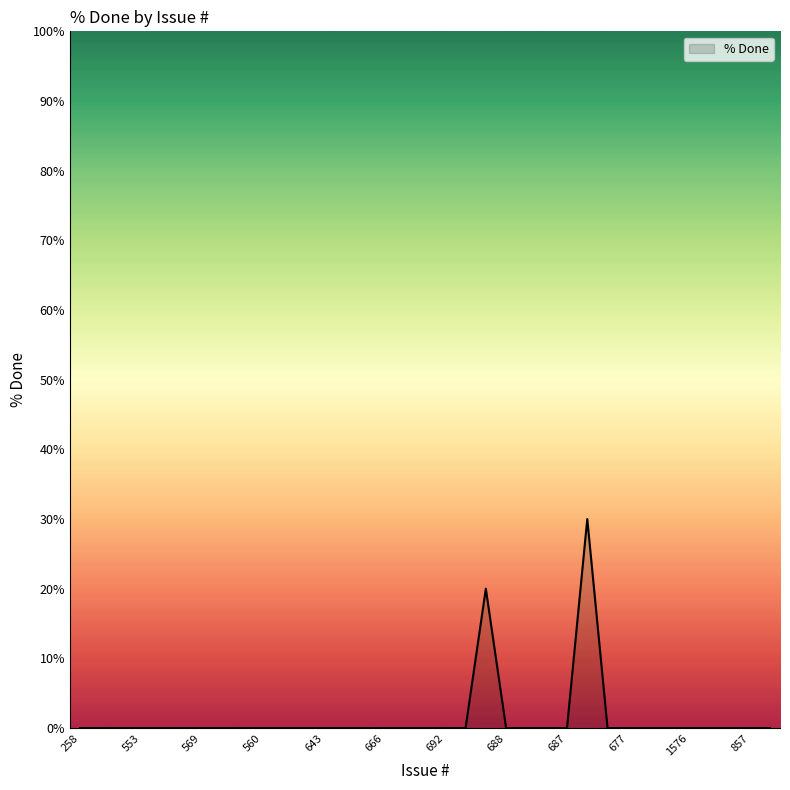

What is the maximum value shown in the chart?

30